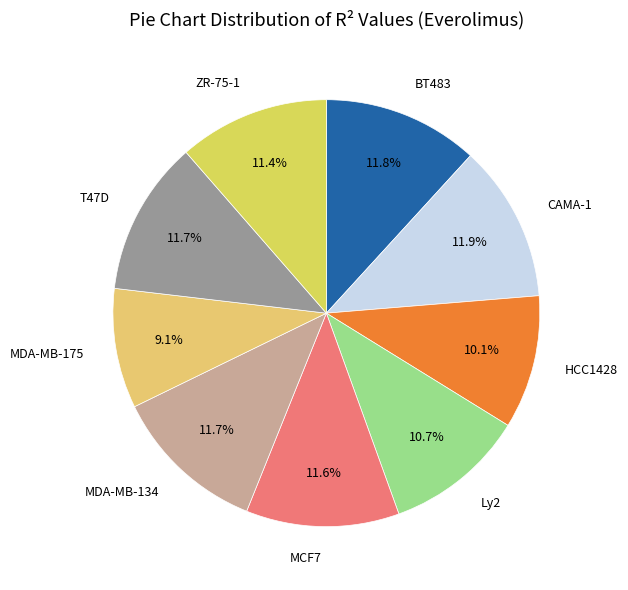

To the nearest percent, what is the average slice percentage?

11%